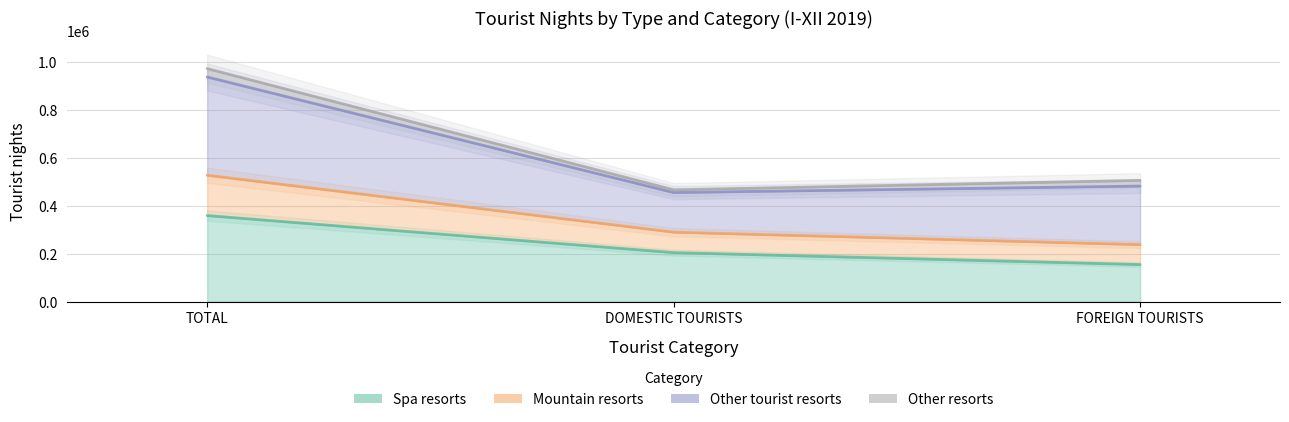

What is the total value across all series at DOMESTIC TOURISTS?

659880